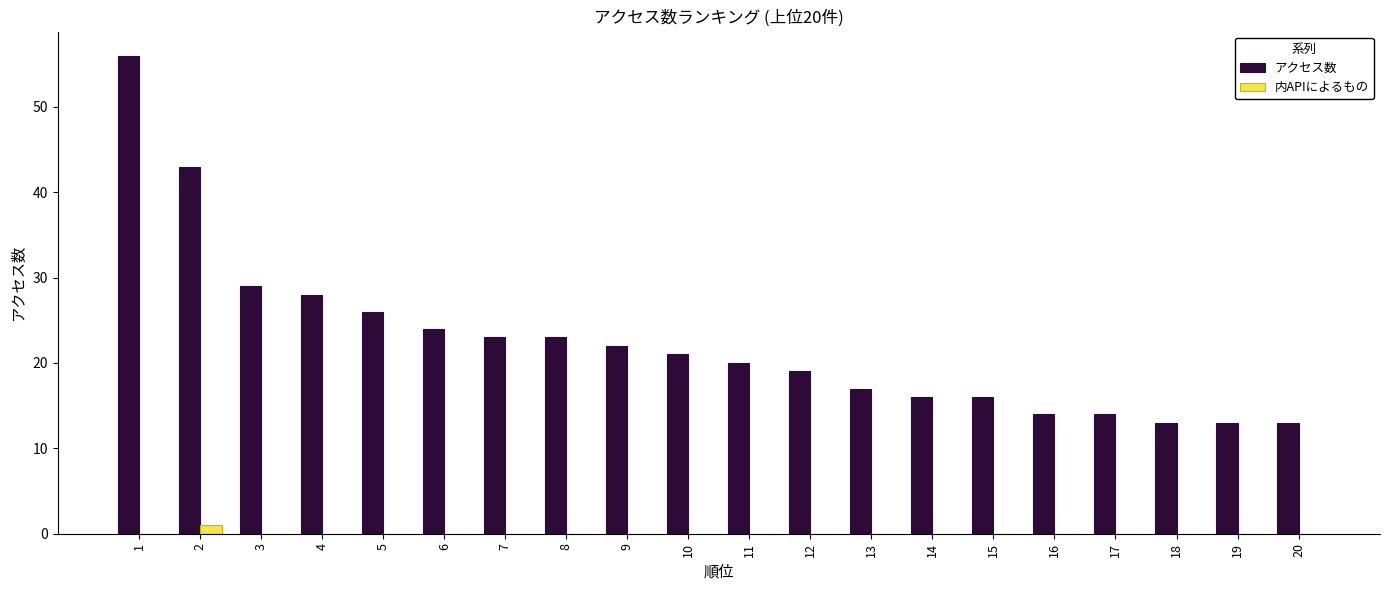

Count the number of data series in this chart.

2